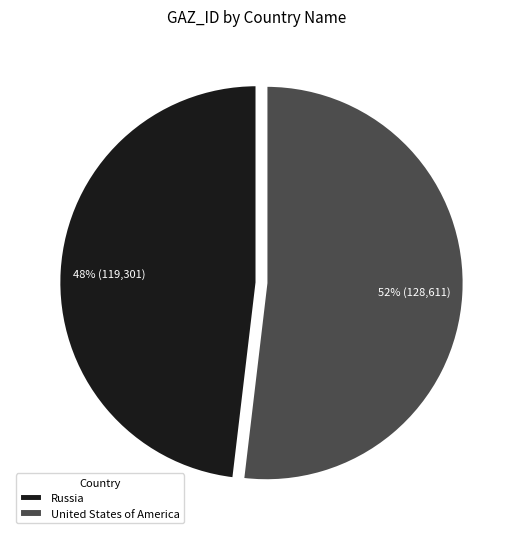

To the nearest percent, what percentage of the pie is Russia?

48%